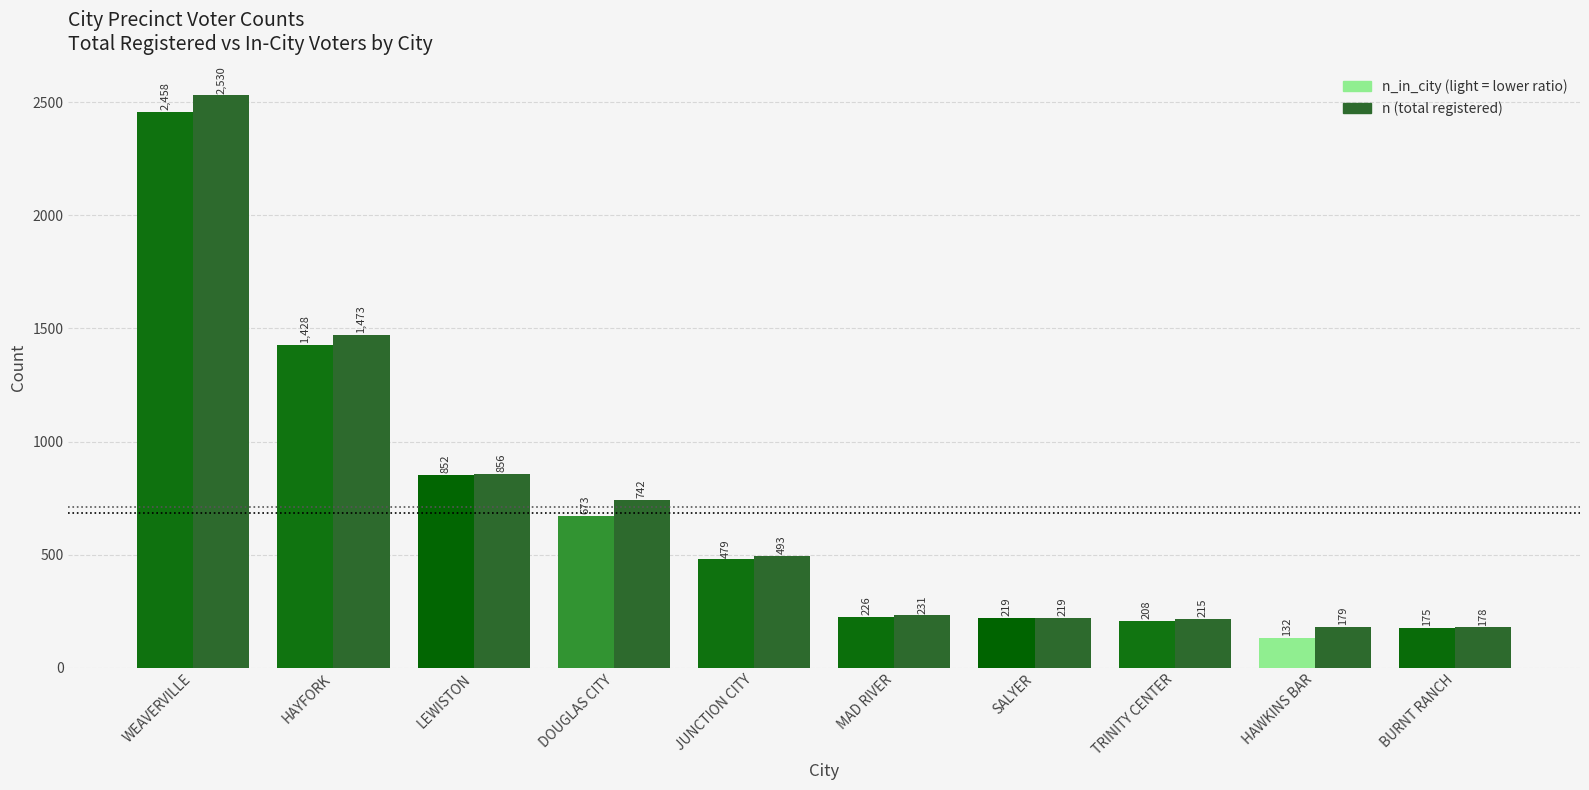

At which category is the sum across all series the highest?

WEAVERVILLE